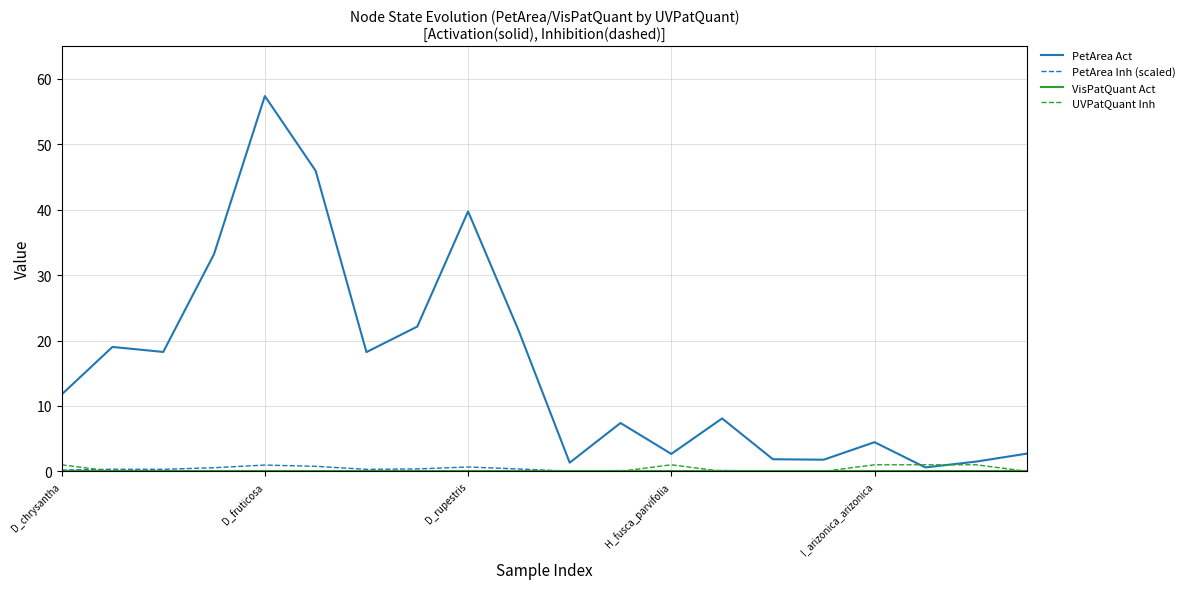

Which series has the largest total across all categories?

PetArea Act